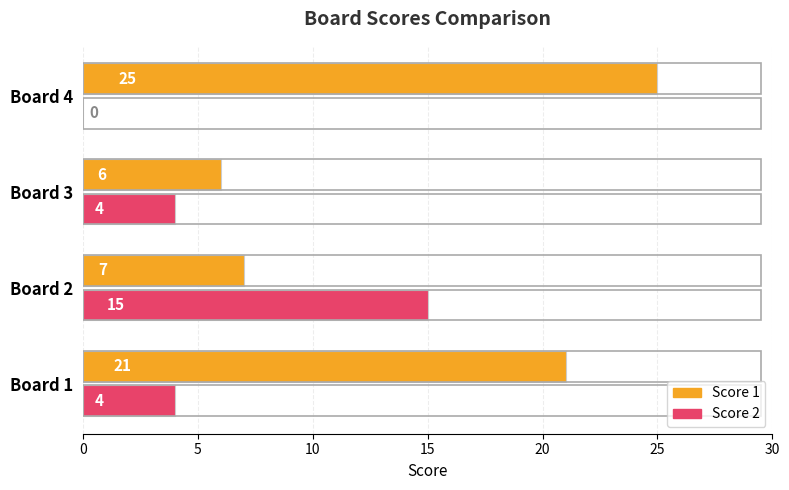

What is the sum of all Score 2 values?

23